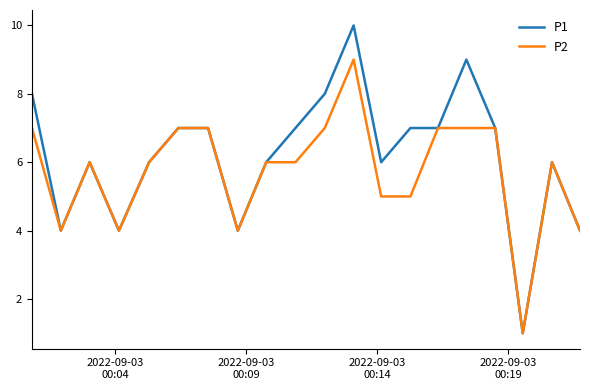

What is the maximum value shown in the chart?

10